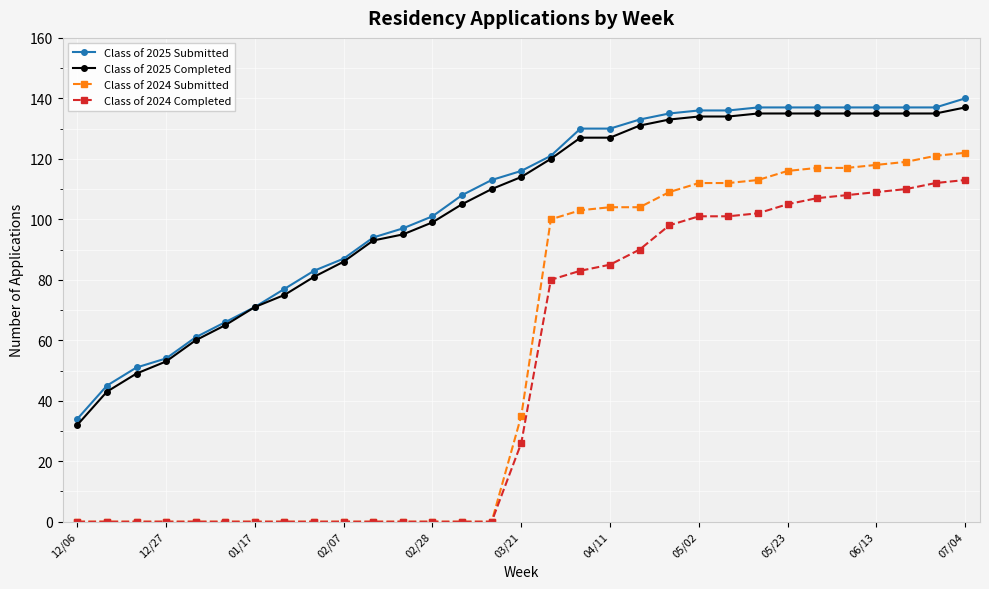

Which series has the largest range (max minus min)?

Class of 2024 Submitted